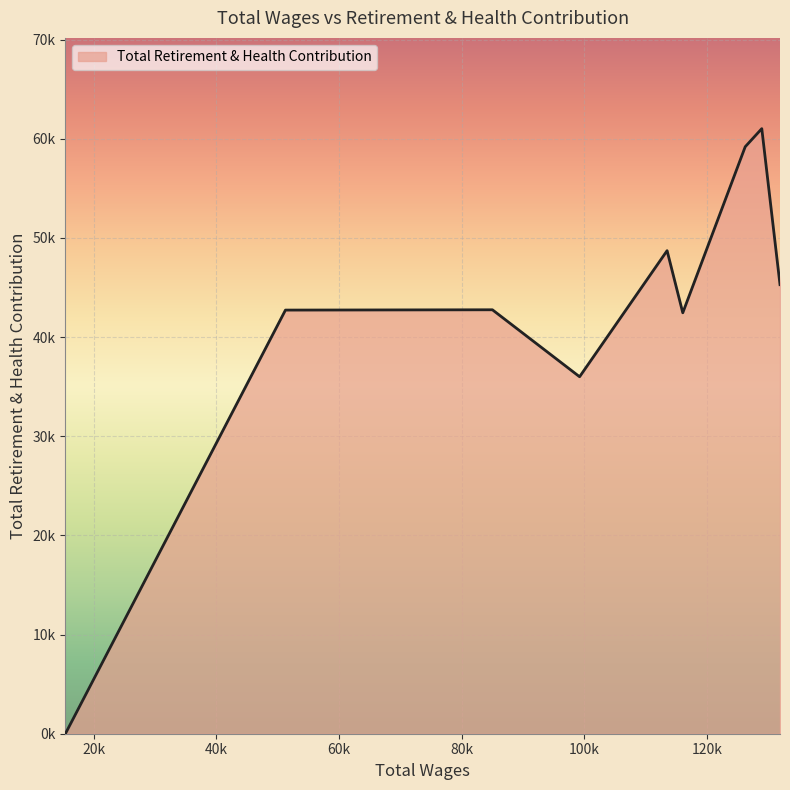

Does the chart display data point markers on the line(s)?

No